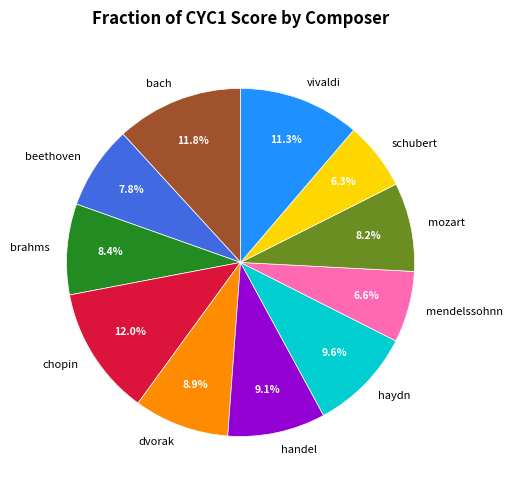

Is there any slice that represents more than half of the pie?

No